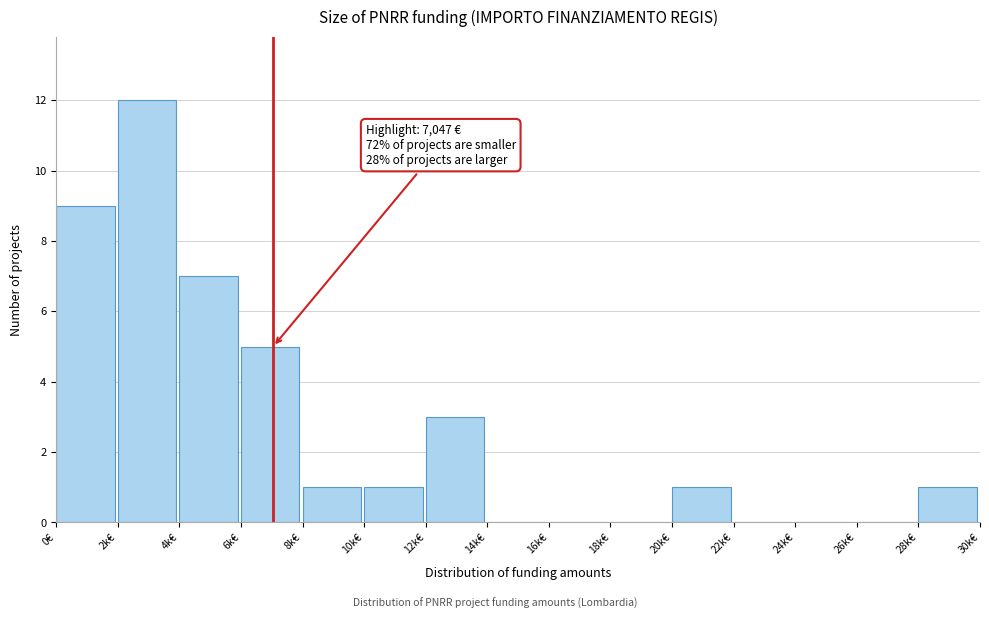

Reading left to right, transcribe all the data shown in this chart.

0€=9	2k€=12	4k€=7	6k€=5	8k€=1	10k€=1	12k€=3	14k€=0	16k€=0	18k€=0	20k€=1	22k€=0	24k€=0	26k€=0	28k€=1